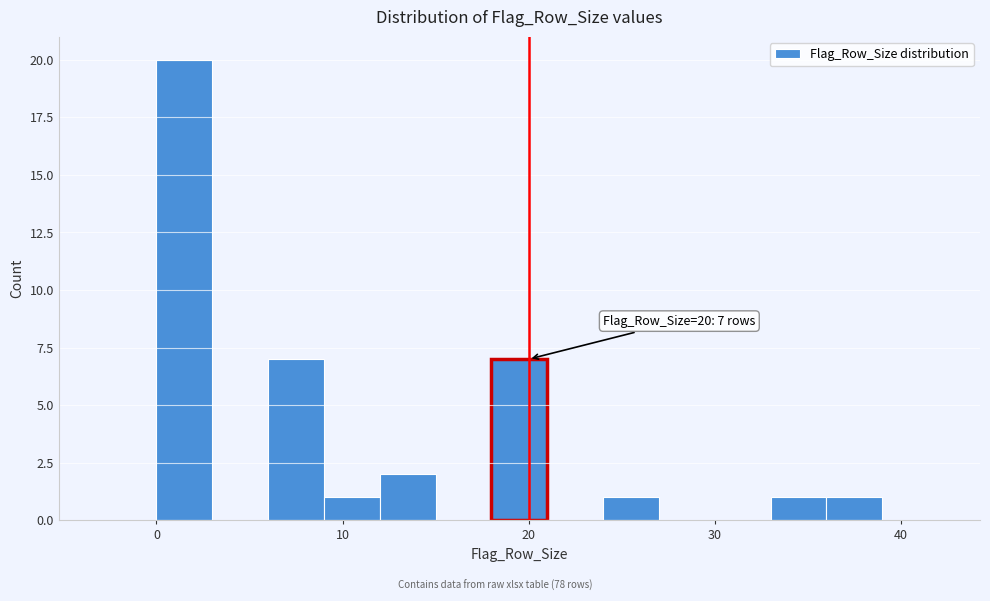

Around what value on the x-axis is the tallest bar? Give the approximate position of its centre, as read against the axis.

2